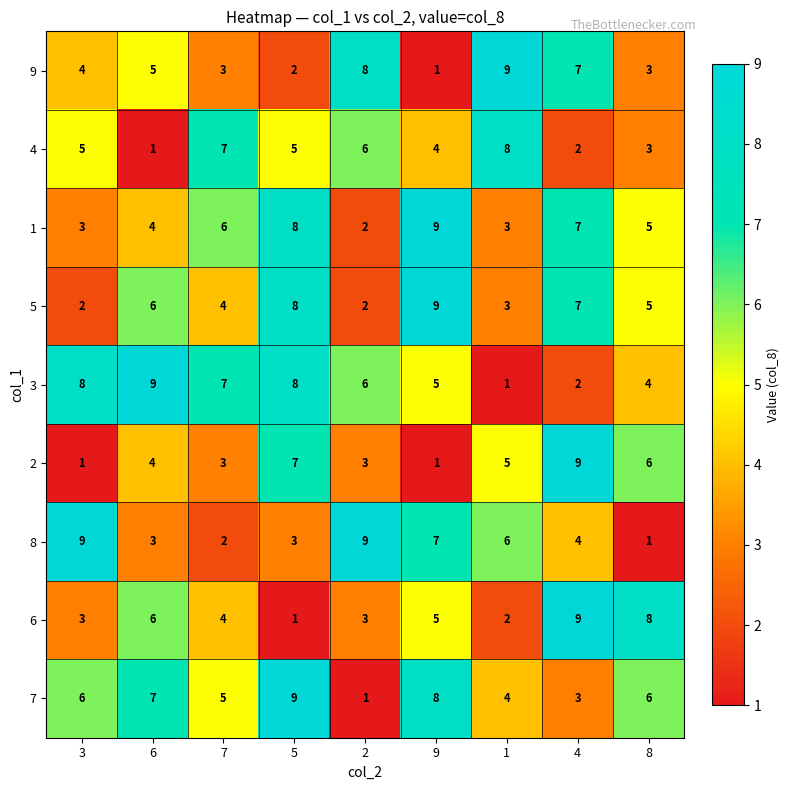

At which label does 6 reach its peak?

4